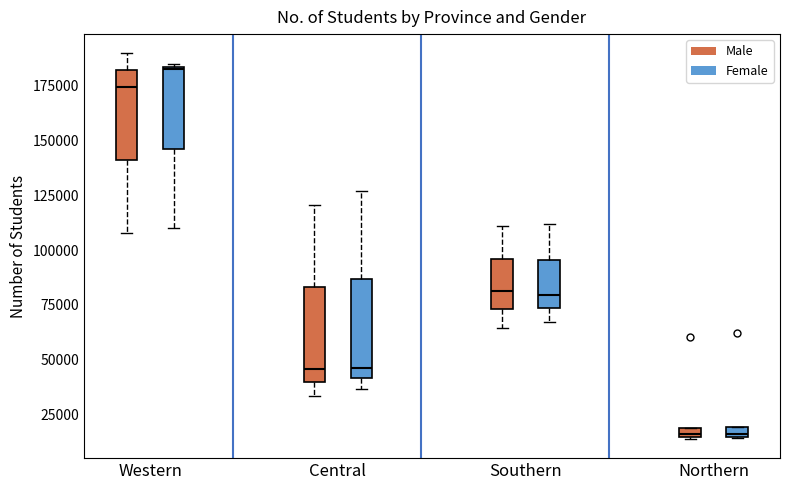

Where does the median line of the box for Central (Female) sit on the y-axis? The values are not printed on the chart, so give them approximately, as read against the axis.

45000